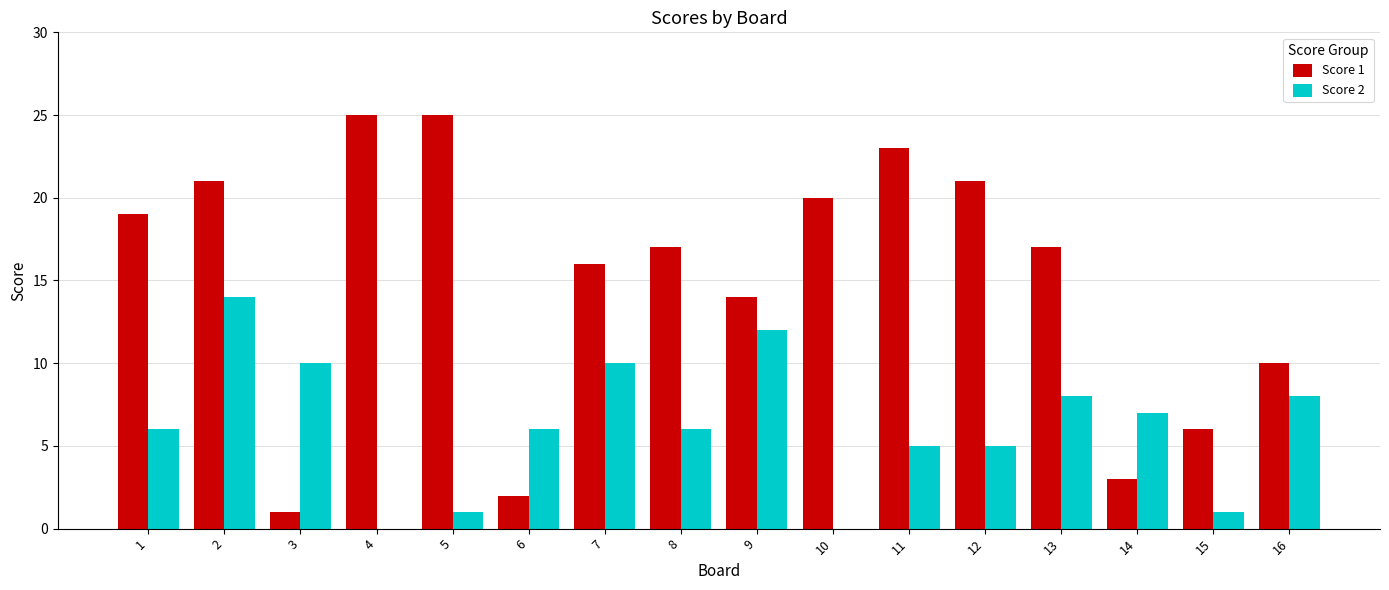

What is the maximum value shown in the chart?

25